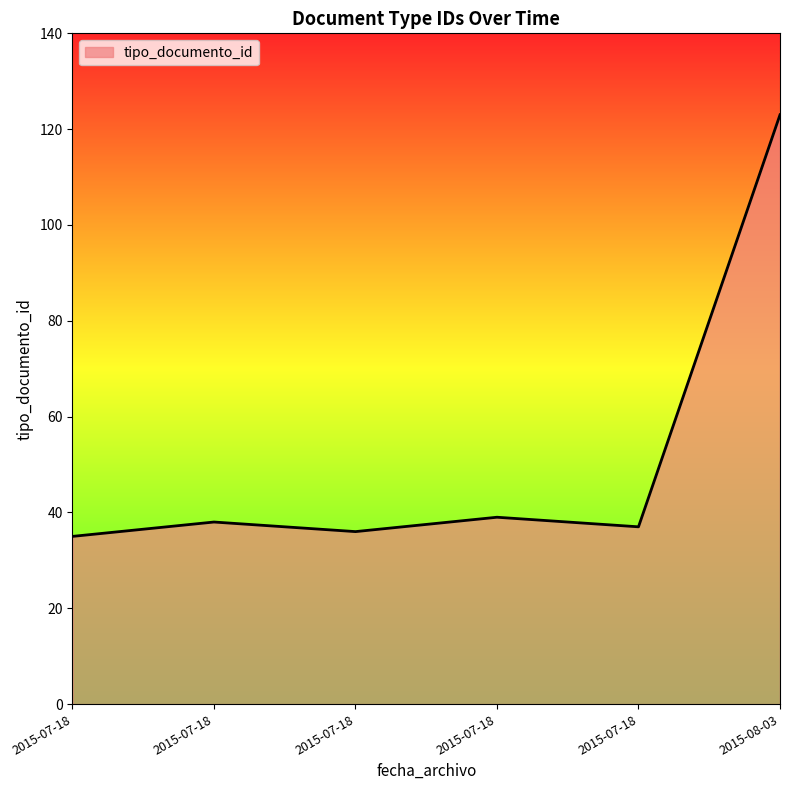

How many lines are shown in the chart?

1